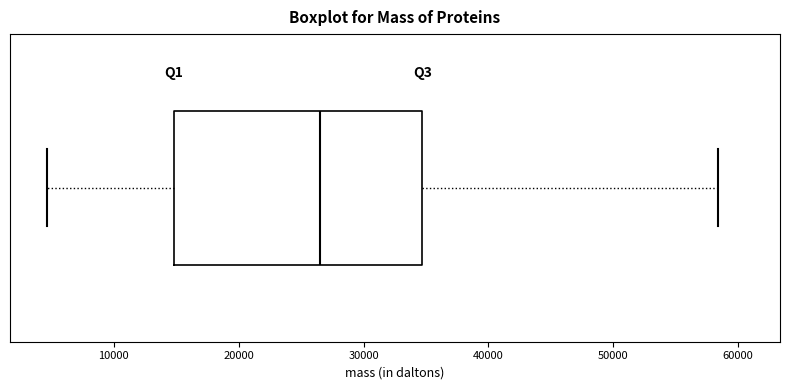

Where is the left edge of the box on the x-axis? The values are not printed on the chart, so give them approximately, as read against the axis.

15000